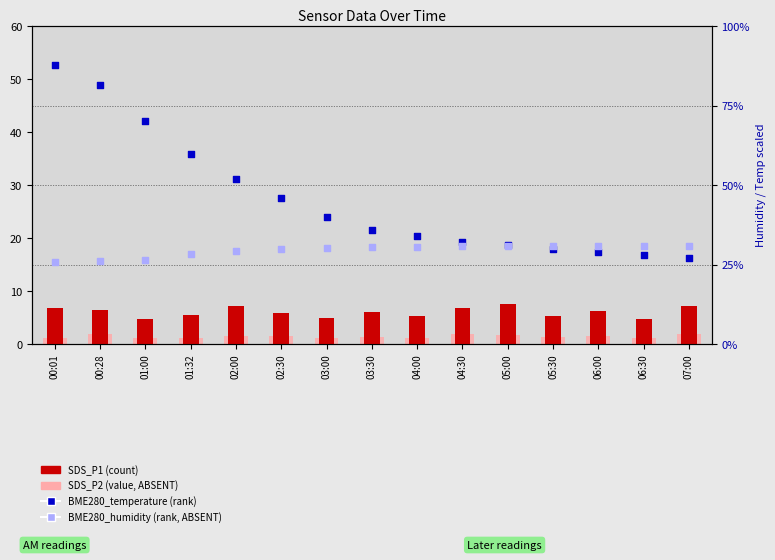

At which category is the sum across all series the highest?

00:01